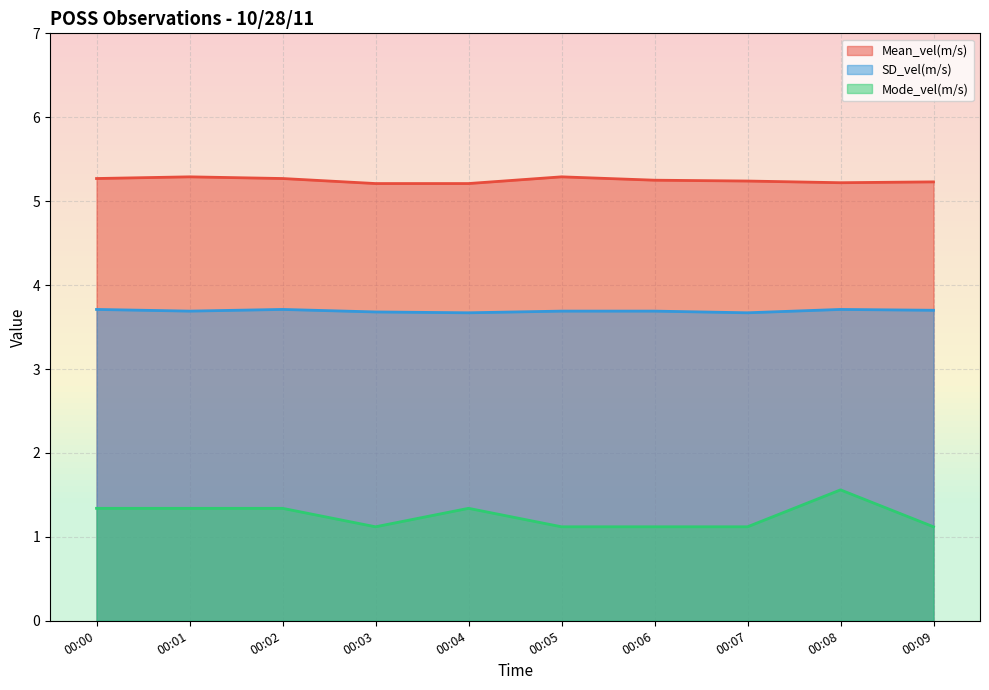

What is the spread (max minus min) of values at 00:06?

4.1